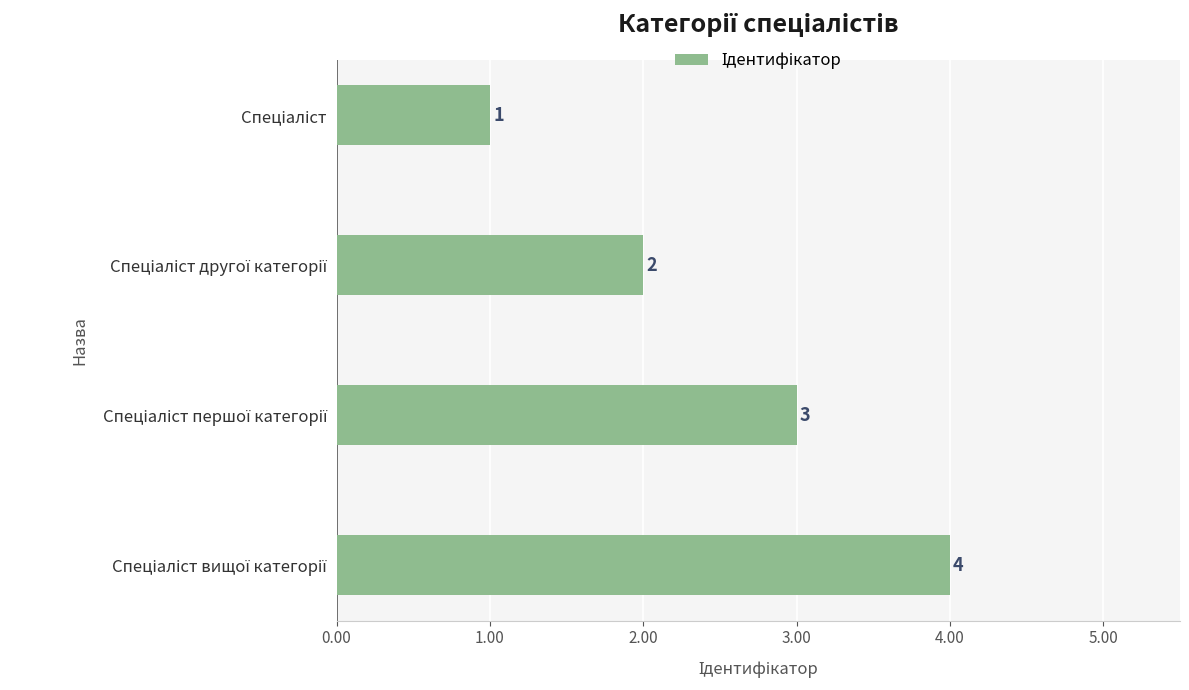

What is the value of the 1st bar from the top?

1